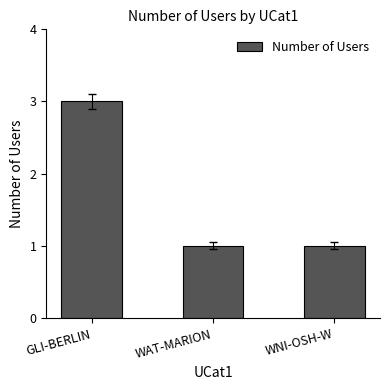

The chart shows a value of 1 at WAT-MARION. True or false?

True